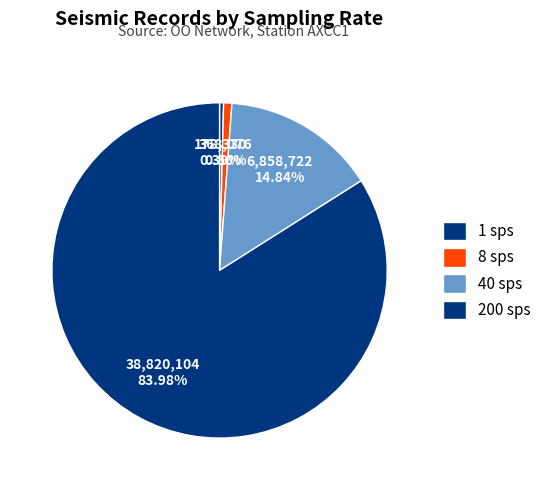

How many segments does this pie chart have?

4